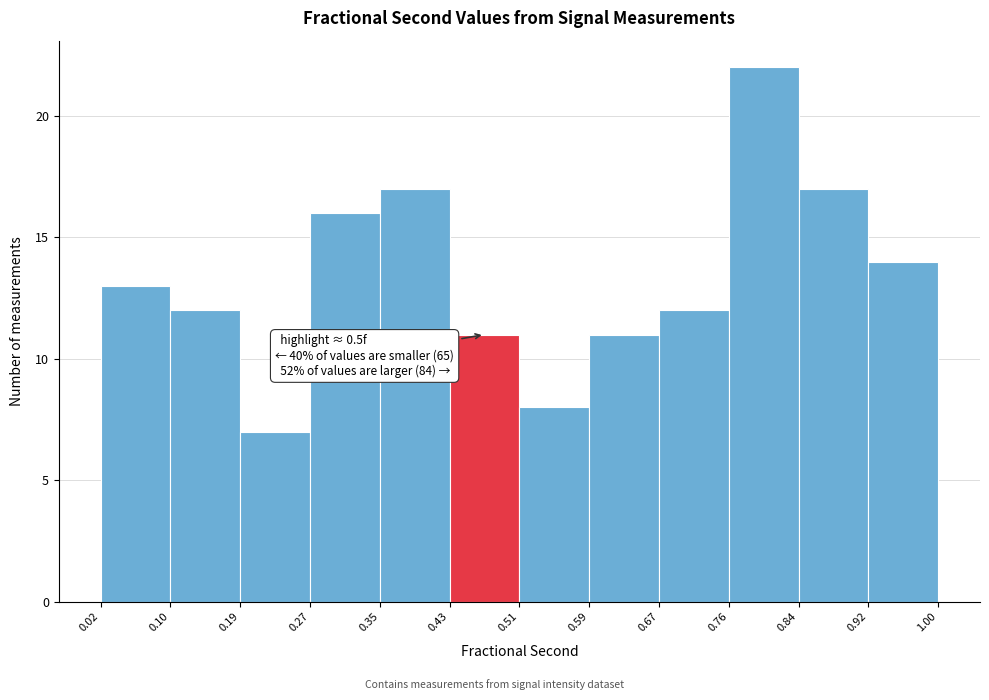

Over which range of the x-axis is the bar tallest?

0.76 to 0.84